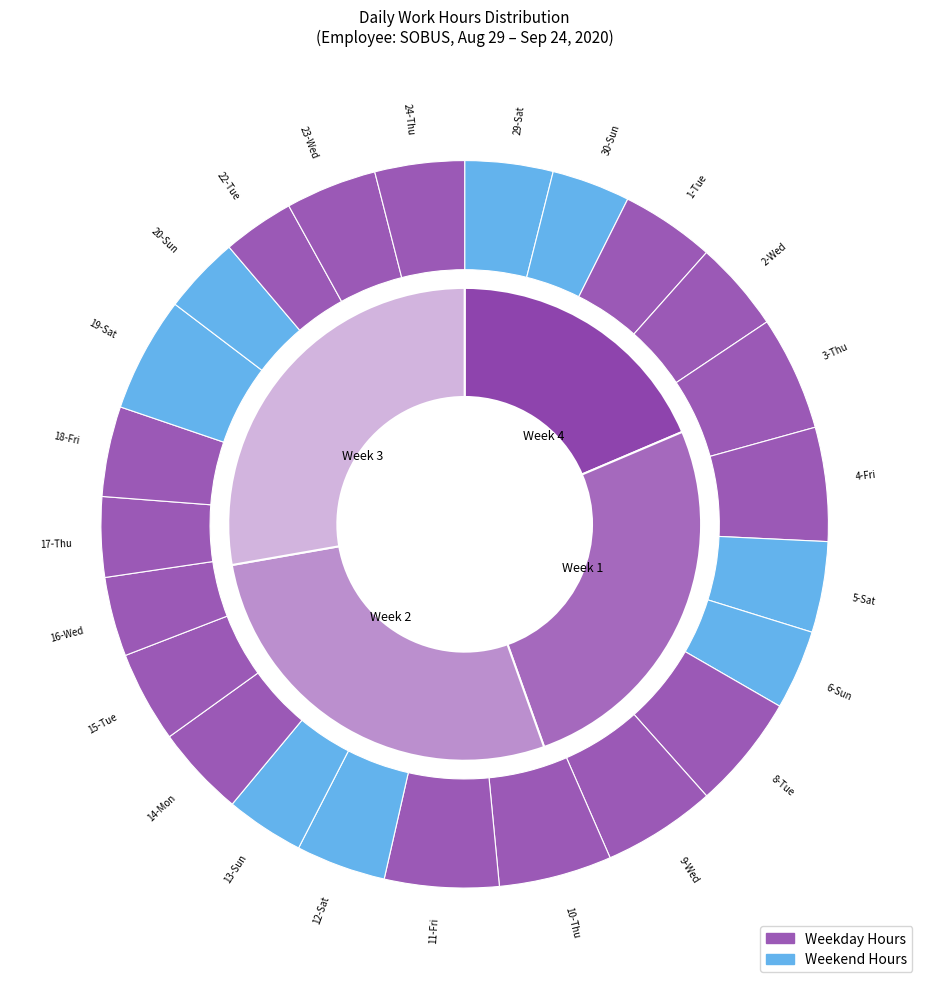

Is 15-Tue the majority of the pie?

No